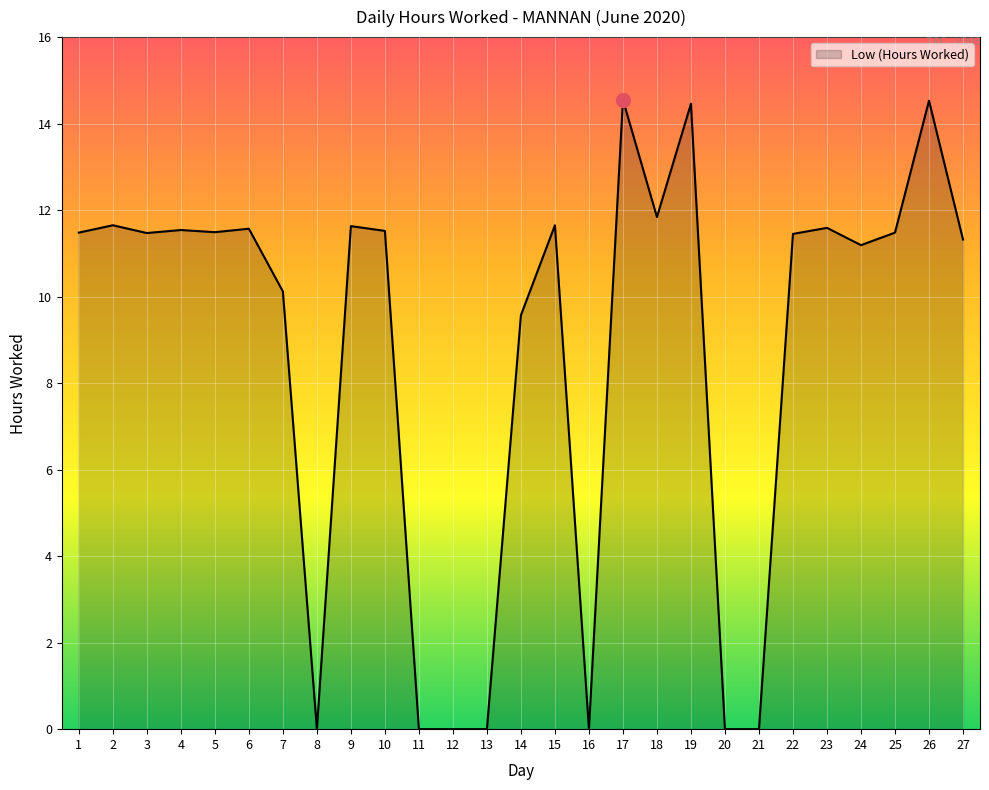

How many lines are shown in the chart?

1